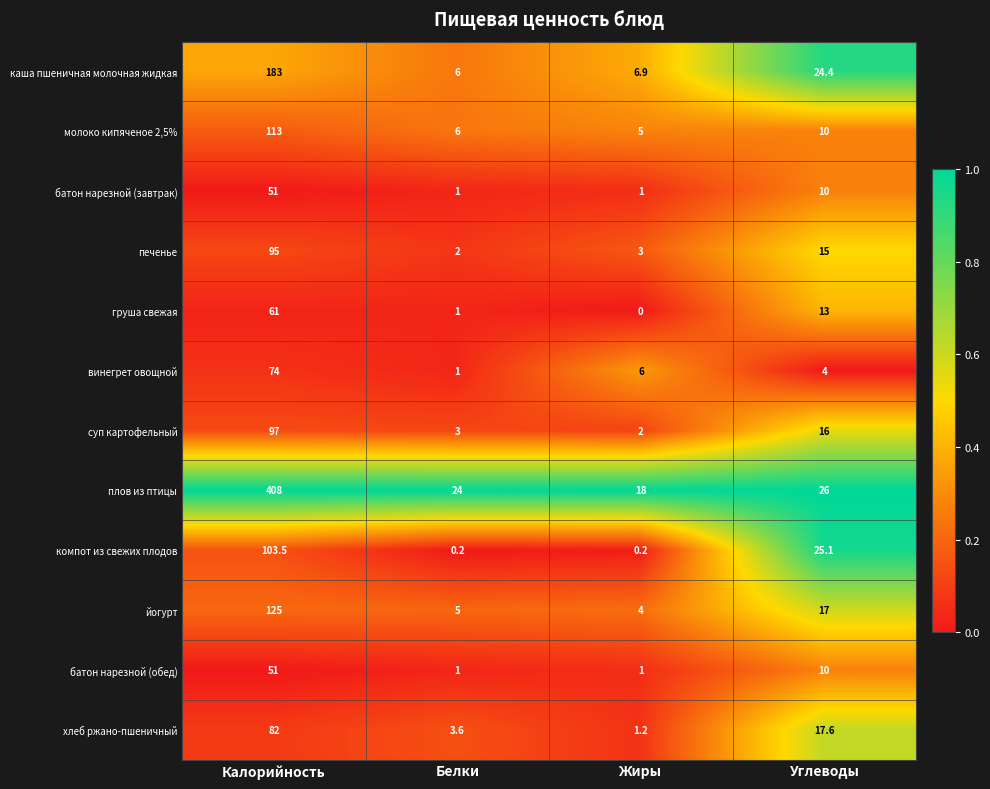

Where is печенье nearest to the value 48?

Углеводы